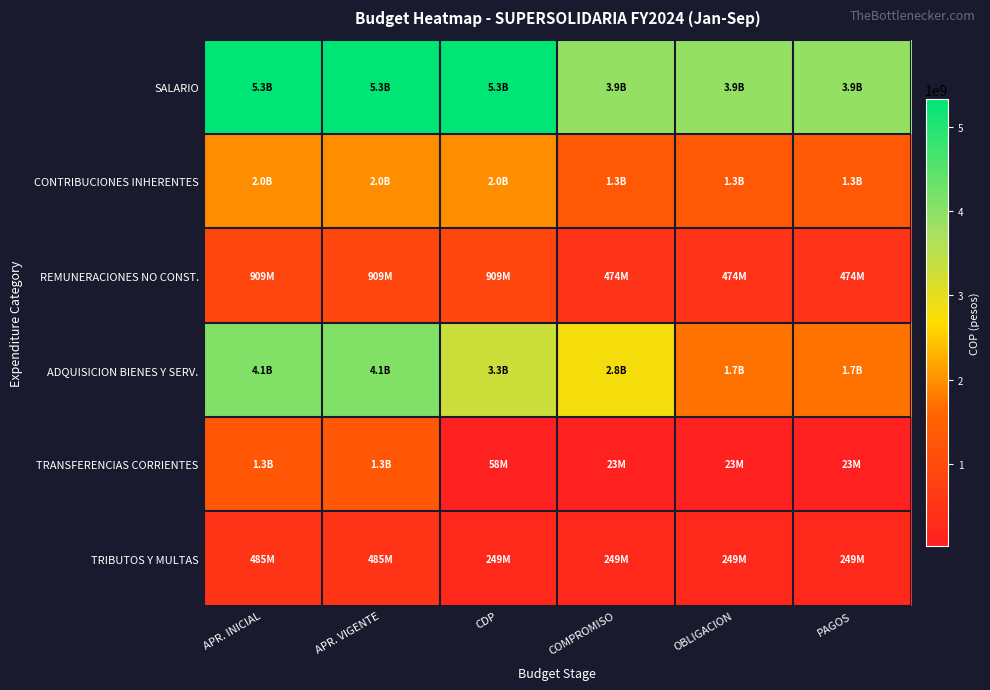

What is the maximum value shown in the chart?

5330000000